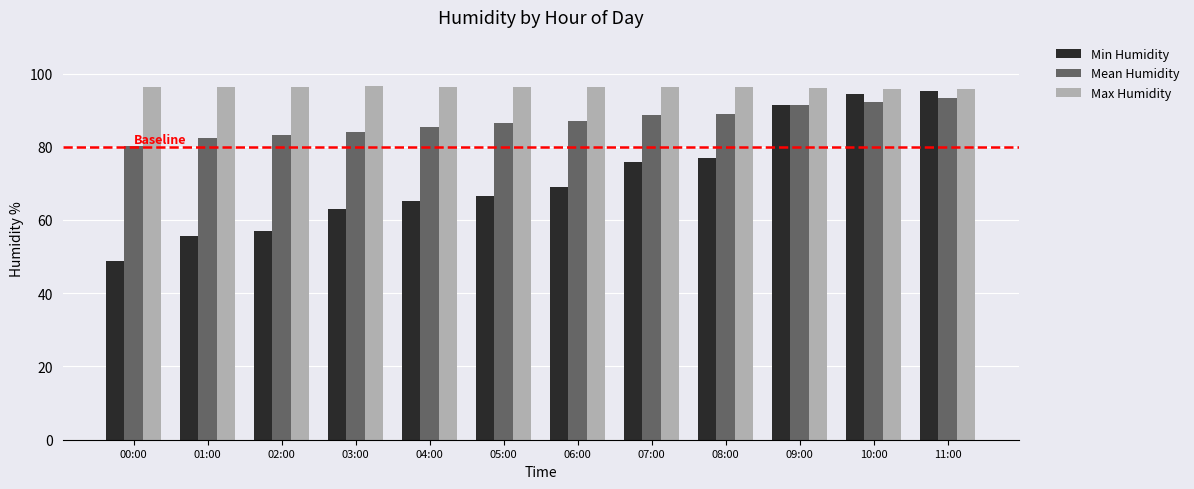

What value does the Min Humidity series have at 07:00?

75.8